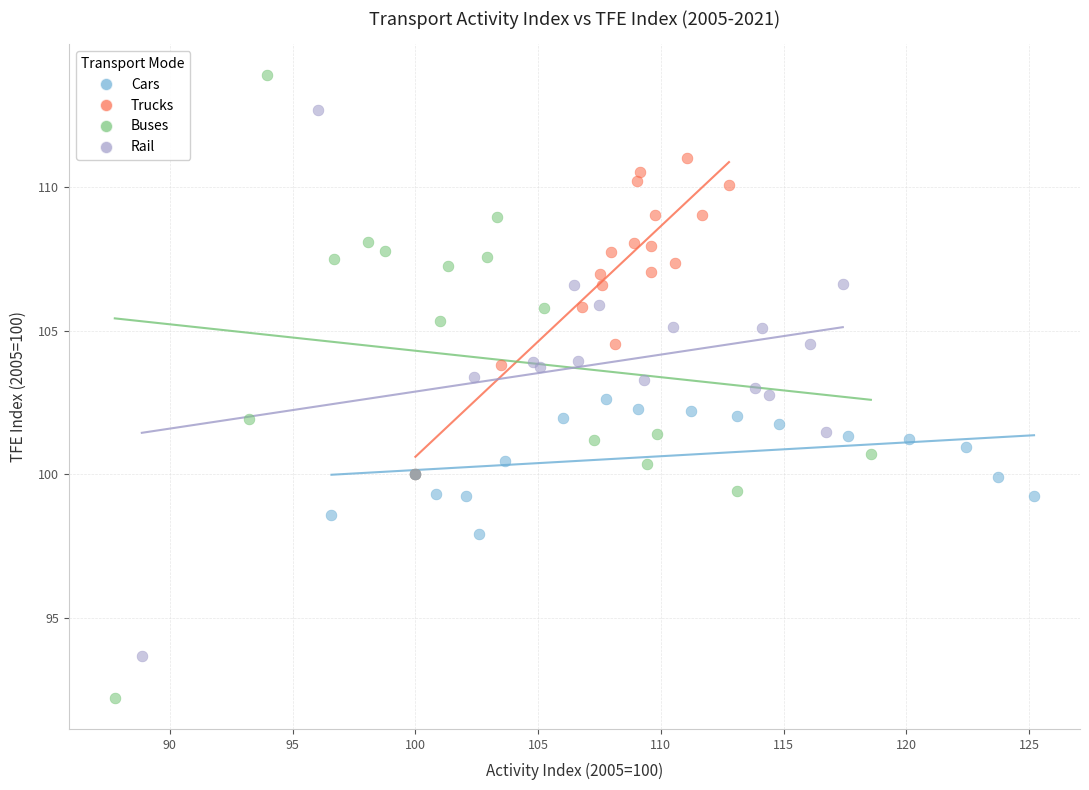

What are all the series names shown in the legend?

Cars, Trucks, Buses, Rail